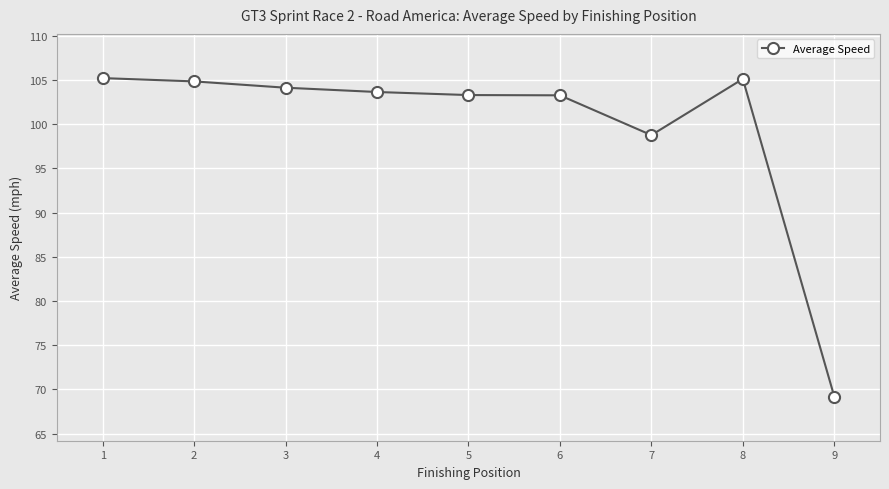

Where is the data nearest to the value 87?

7